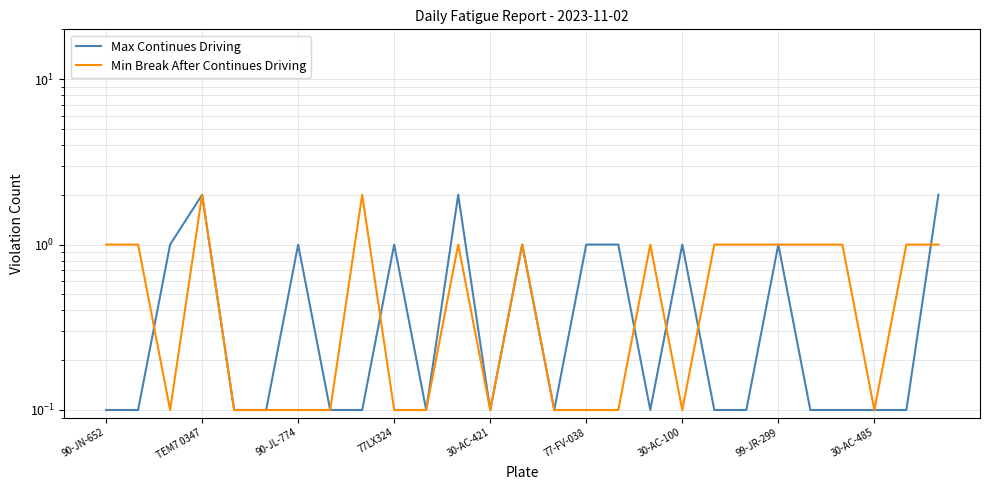

At which label is Min Break After Continues Driving closest to 1?

90-JN-652